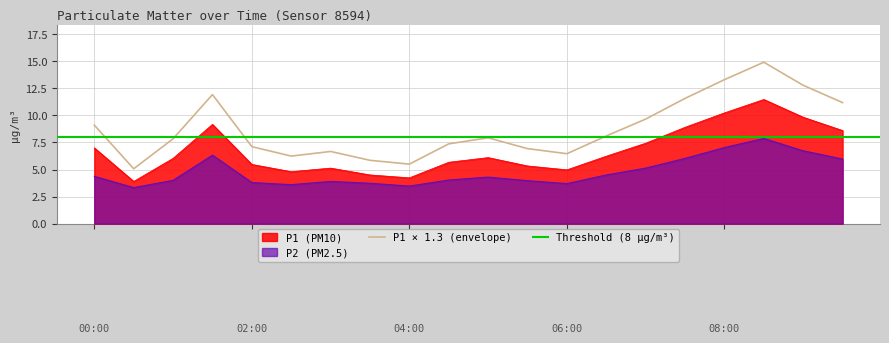

What is the smallest value displayed?

3.3